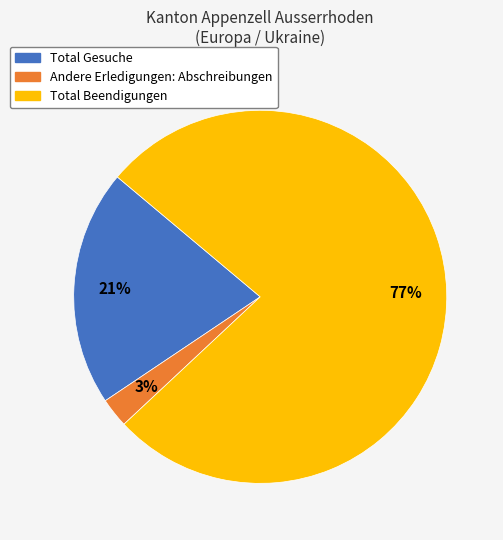

To the nearest percent, what is the average slice percentage?

33%